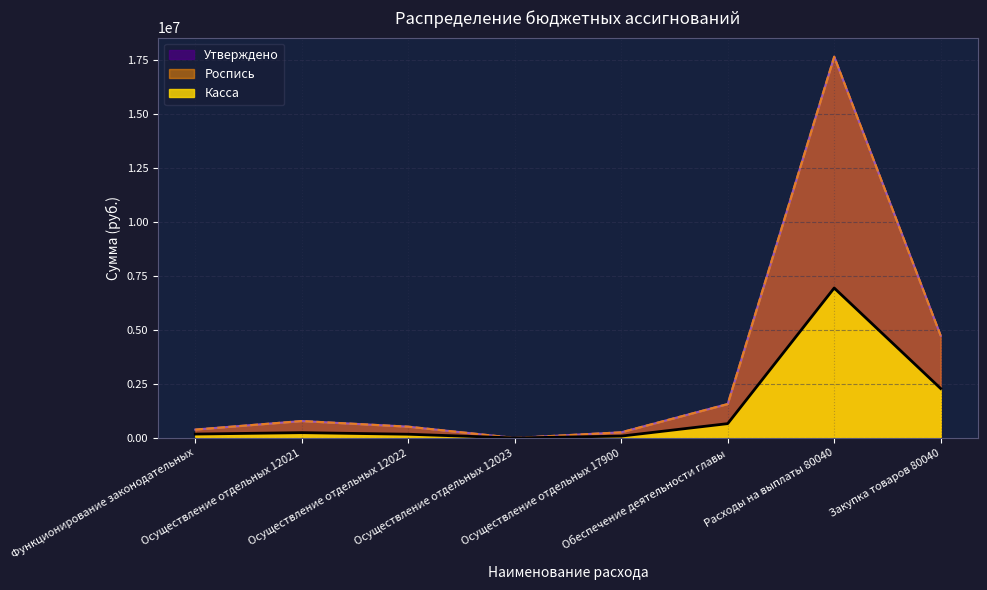

What is the total value across all series at Функционирование законодательных?

955687.5